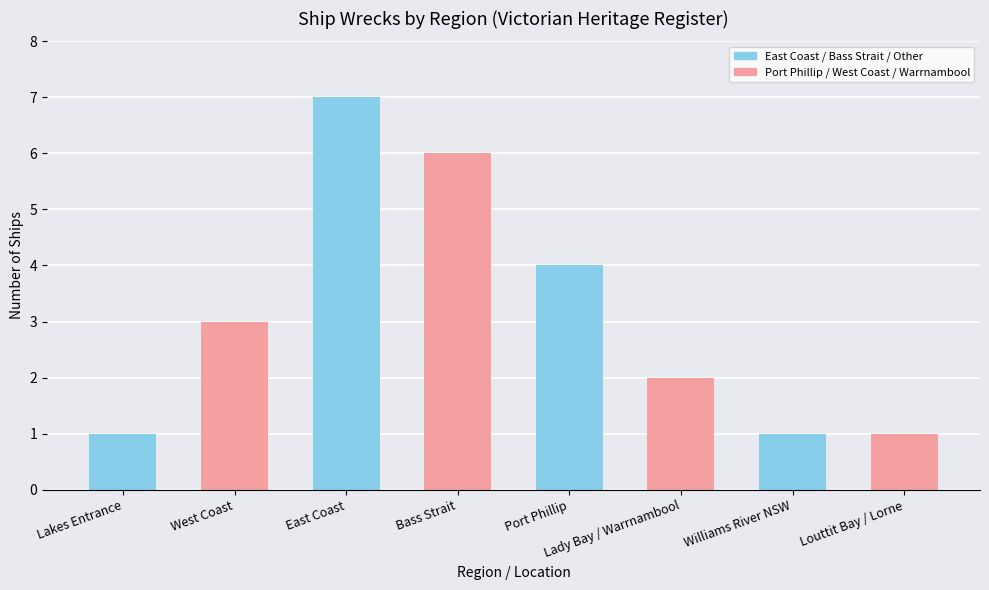

What is the change in value from West Coast to Port Phillip?

+1